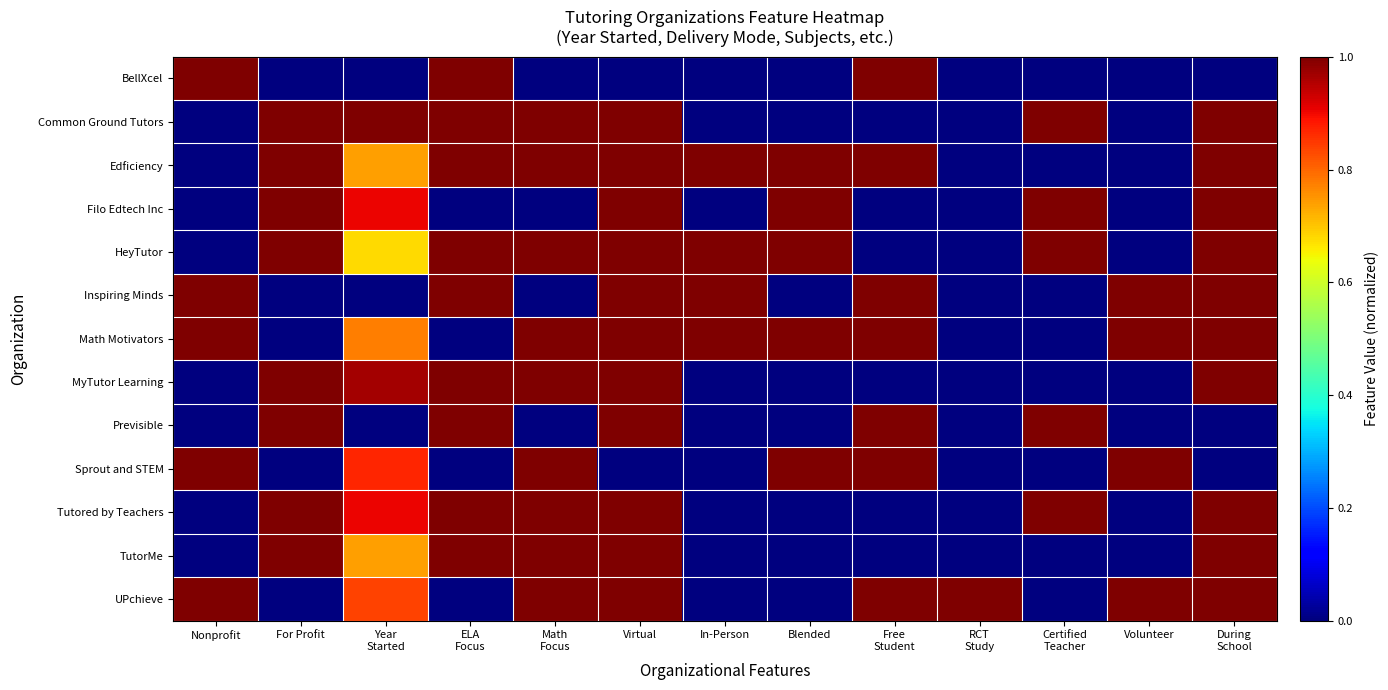

Reading left to right, what are all the values shown in this chart?

BellXcel: Nonprofit=1.0	For Profit=0.0	Year
Started=0.0	ELA
Focus=1.0	Math
Focus=0.0	Virtual=0.0	In-Person=0.0	Blended=0.0	Free
Student=1.0	RCT
Study=0.0	Certified
Teacher=0.0	Volunteer=0.0	During
School=0.0
Common Ground Tutors: Nonprofit=0.0	For Profit=1.0	Year
Started=1.0	ELA
Focus=1.0	Math
Focus=1.0	Virtual=1.0	In-Person=0.0	Blended=0.0	Free
Student=0.0	RCT
Study=0.0	Certified
Teacher=1.0	Volunteer=0.0	During
School=1.0
Edficiency: Nonprofit=0.0	For Profit=1.0	Year
Started=0.7	ELA
Focus=1.0	Math
Focus=1.0	Virtual=1.0	In-Person=1.0	Blended=1.0	Free
Student=1.0	RCT
Study=0.0	Certified
Teacher=0.0	Volunteer=0.0	During
School=1.0
Filo Edtech Inc: Nonprofit=0.0	For Profit=1.0	Year
Started=0.9	ELA
Focus=0.0	Math
Focus=0.0	Virtual=1.0	In-Person=0.0	Blended=1.0	Free
Student=0.0	RCT
Study=0.0	Certified
Teacher=1.0	Volunteer=0.0	During
School=1.0
HeyTutor: Nonprofit=0.0	For Profit=1.0	Year
Started=0.7	ELA
Focus=1.0	Math
Focus=1.0	Virtual=1.0	In-Person=1.0	Blended=1.0	Free
Student=0.0	RCT
Study=0.0	Certified
Teacher=1.0	Volunteer=0.0	During
School=1.0
Inspiring Minds: Nonprofit=1.0	For Profit=0.0	Year
Started=0.0	ELA
Focus=1.0	Math
Focus=0.0	Virtual=1.0	In-Person=1.0	Blended=0.0	Free
Student=1.0	RCT
Study=0.0	Certified
Teacher=0.0	Volunteer=1.0	During
School=1.0
Math Motivators: Nonprofit=1.0	For Profit=0.0	Year
Started=0.8	ELA
Focus=0.0	Math
Focus=1.0	Virtual=1.0	In-Person=1.0	Blended=1.0	Free
Student=1.0	RCT
Study=0.0	Certified
Teacher=0.0	Volunteer=1.0	During
School=1.0
MyTutor Learning: Nonprofit=0.0	For Profit=1.0	Year
Started=1.0	ELA
Focus=1.0	Math
Focus=1.0	Virtual=1.0	In-Person=0.0	Blended=0.0	Free
Student=0.0	RCT
Study=0.0	Certified
Teacher=0.0	Volunteer=0.0	During
School=1.0
Previsible: Nonprofit=0.0	For Profit=1.0	Year
Started=0.0	ELA
Focus=1.0	Math
Focus=0.0	Virtual=1.0	In-Person=0.0	Blended=0.0	Free
Student=1.0	RCT
Study=0.0	Certified
Teacher=1.0	Volunteer=0.0	During
School=0.0
Sprout and STEM: Nonprofit=1.0	For Profit=0.0	Year
Started=0.9	ELA
Focus=0.0	Math
Focus=1.0	Virtual=0.0	In-Person=0.0	Blended=1.0	Free
Student=1.0	RCT
Study=0.0	Certified
Teacher=0.0	Volunteer=1.0	During
School=0.0
Tutored by Teachers: Nonprofit=0.0	For Profit=1.0	Year
Started=0.9	ELA
Focus=1.0	Math
Focus=1.0	Virtual=1.0	In-Person=0.0	Blended=0.0	Free
Student=0.0	RCT
Study=0.0	Certified
Teacher=1.0	Volunteer=0.0	During
School=1.0
TutorMe: Nonprofit=0.0	For Profit=1.0	Year
Started=0.7	ELA
Focus=1.0	Math
Focus=1.0	Virtual=1.0	In-Person=0.0	Blended=0.0	Free
Student=0.0	RCT
Study=0.0	Certified
Teacher=0.0	Volunteer=0.0	During
School=1.0
UPchieve: Nonprofit=1.0	For Profit=0.0	Year
Started=0.8	ELA
Focus=0.0	Math
Focus=1.0	Virtual=1.0	In-Person=0.0	Blended=0.0	Free
Student=1.0	RCT
Study=1.0	Certified
Teacher=0.0	Volunteer=1.0	During
School=1.0